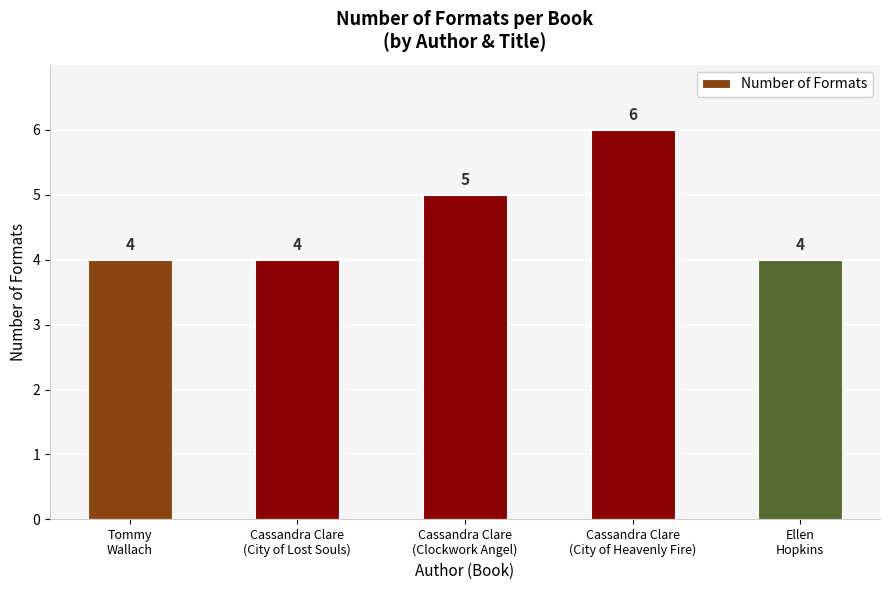

Reading right to left, extract all data points from this chart.

4	6	5	4	4